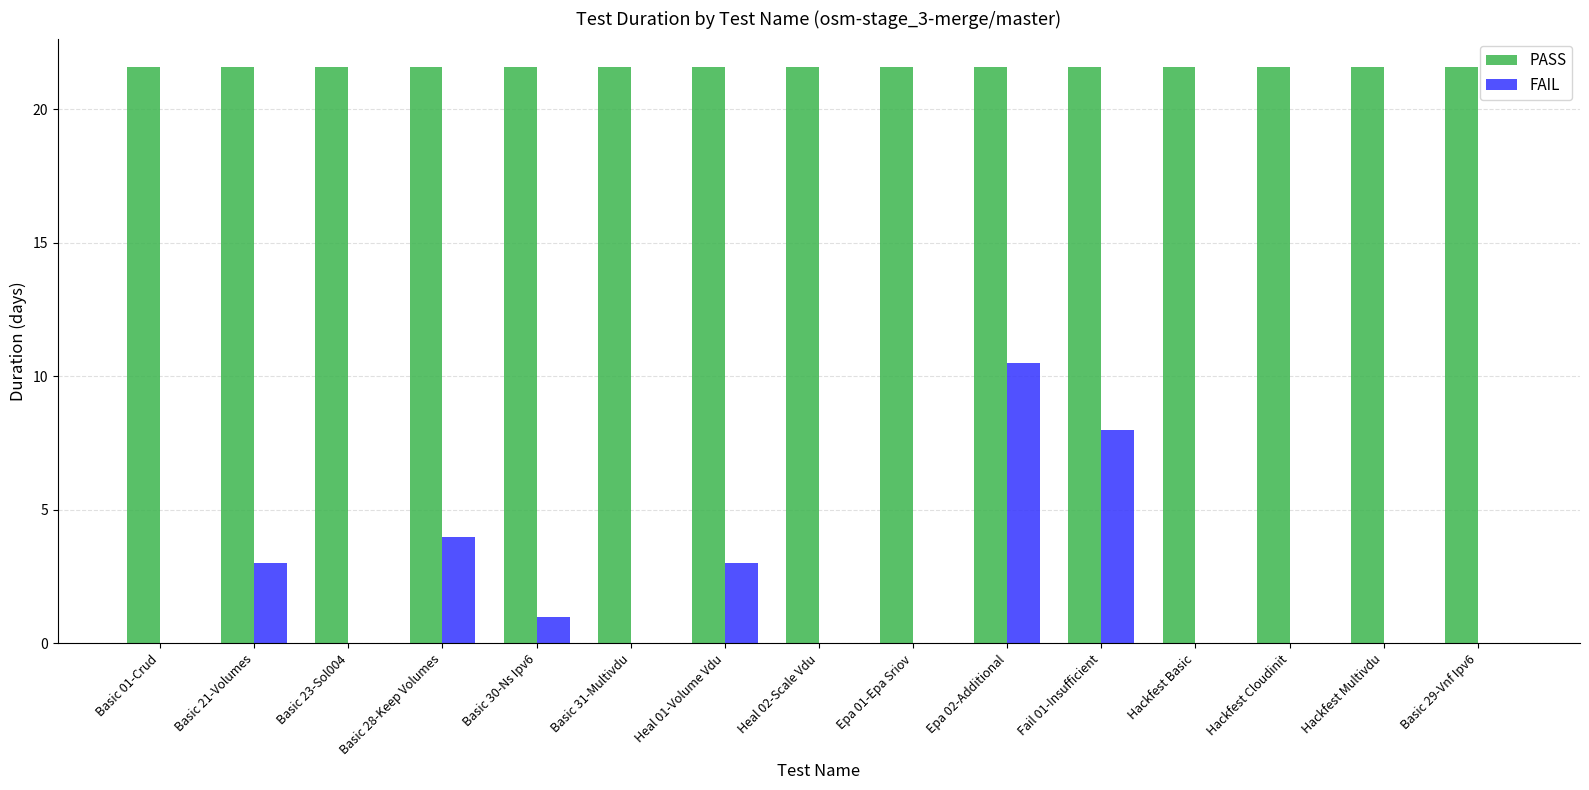

Count the number of categories in the chart.

15